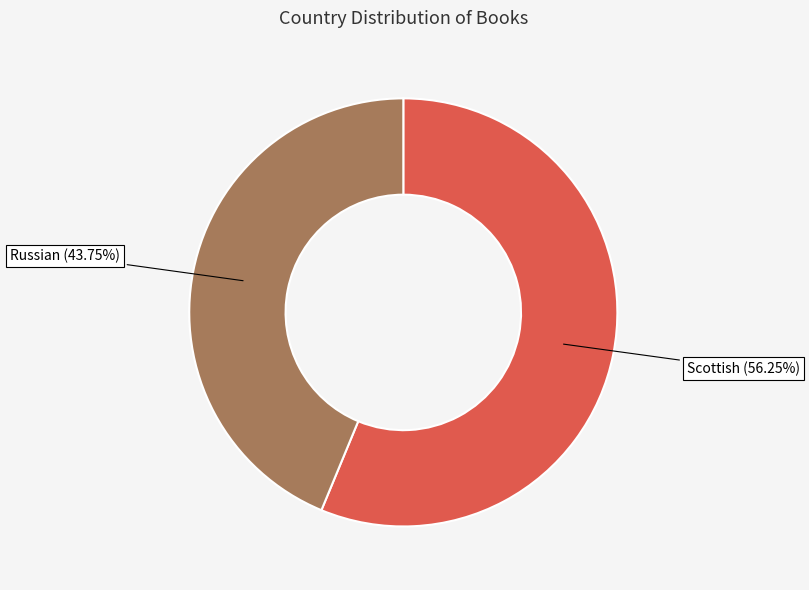

Is there a majority slice in this chart?

Yes